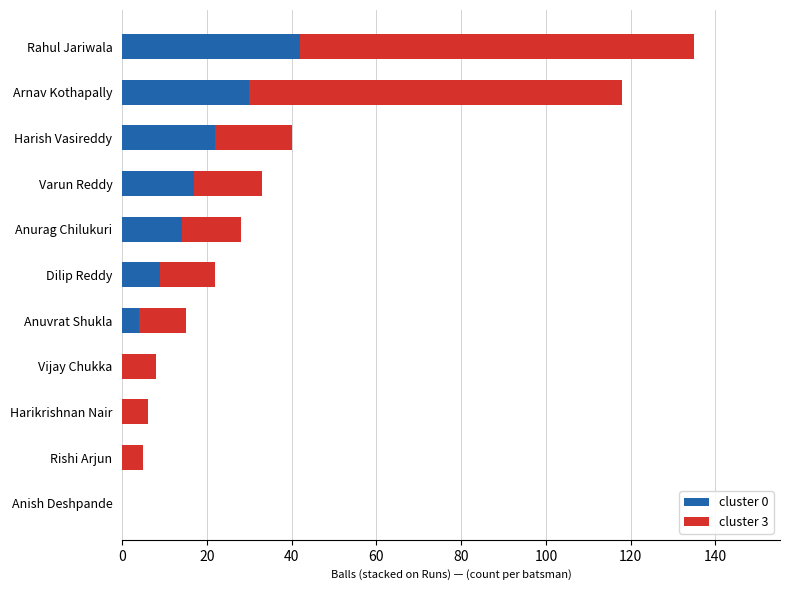

At which category is the sum across all series the highest?

Rahul Jariwala